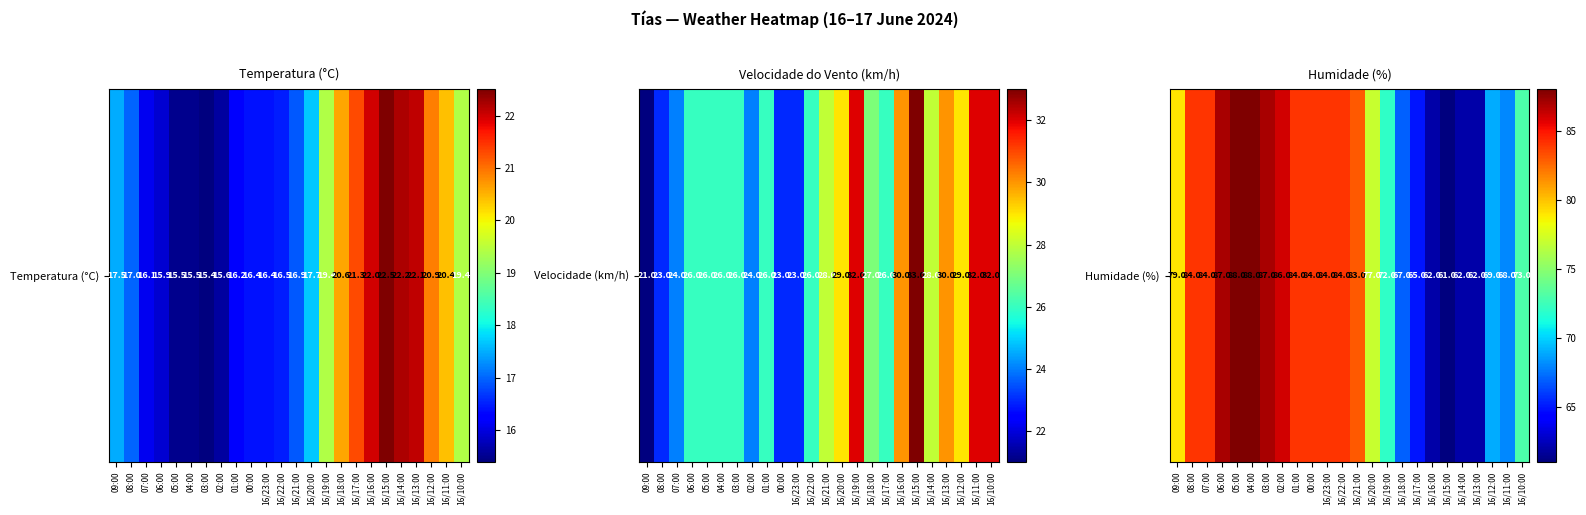

The value at 02:00 is 86. True or false?

True